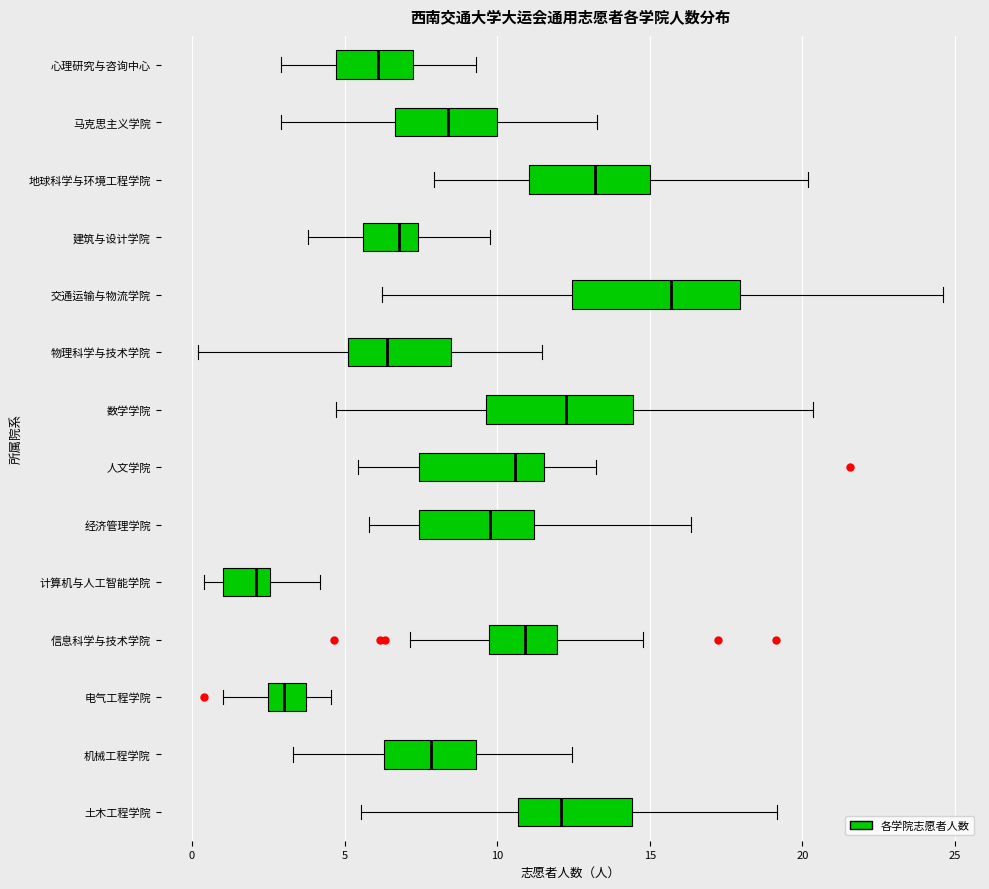

Reading bottom to top, read every box against the x-axis: the position of its median line, the range the box covers, and the ends of its whiskers. The values are not printed on the chart, so give them approximately, as read against the axis.

土木工程学院: median 12.0, box 10.5 to 14.5, whiskers 5.5 to 19.0
机械工程学院: median 8.0, box 6.5 to 9.5, whiskers 3.5 to 12.5
电气工程学院: median 3.0, box 2.5 to 3.5, whiskers 1.0 to 4.5
信息科学与技术学院: median 11.0, box 9.5 to 12.0, whiskers 7.0 to 15.0
计算机与人工智能学院: median 2.0, box 1.0 to 2.5, whiskers 0.5 to 4.0
经济管理学院: median 10.0, box 7.5 to 11.0, whiskers 6.0 to 16.5
人文学院: median 10.5, box 7.5 to 11.5, whiskers 5.5 to 13.0
数学学院: median 12.5, box 9.5 to 14.5, whiskers 4.5 to 20.5
物理科学与技术学院: median 6.5, box 5.0 to 8.5, whiskers 0.0 to 11.5
交通运输与物流学院: median 15.5, box 12.5 to 18.0, whiskers 6.0 to 24.5
建筑与设计学院: median 7.0, box 5.5 to 7.5, whiskers 4.0 to 10.0
地球科学与环境工程学院: median 13.0, box 11.0 to 15.0, whiskers 8.0 to 20.0
马克思主义学院: median 8.5, box 6.5 to 10.0, whiskers 3.0 to 13.5
心理研究与咨询中心: median 6.0, box 4.5 to 7.0, whiskers 3.0 to 9.5